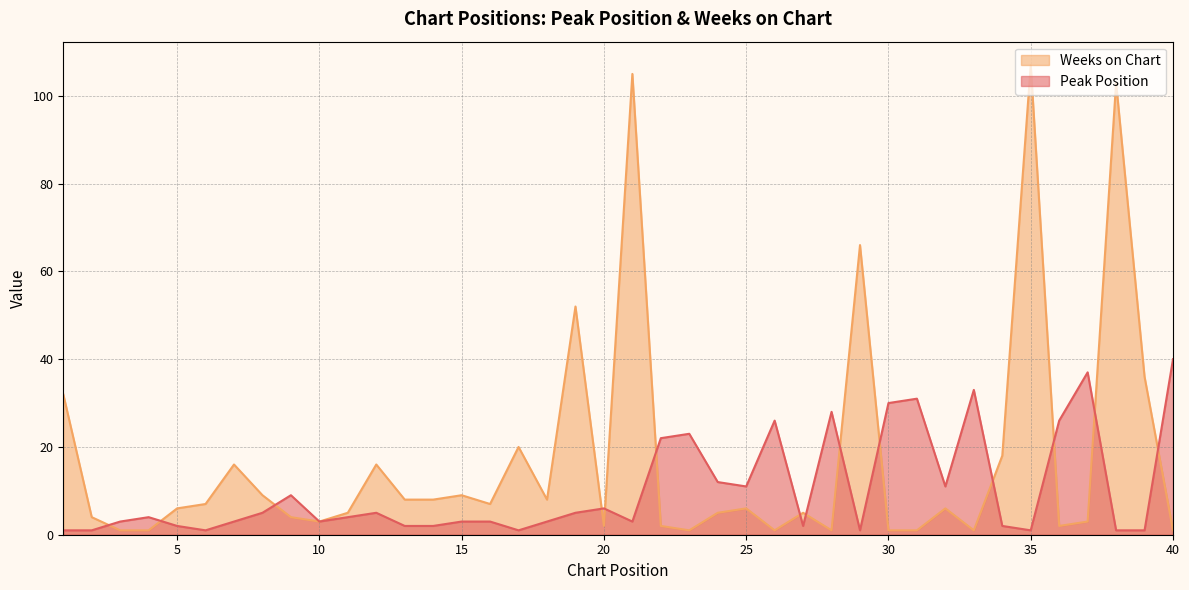

Reading left to right, list all the values displayed in this chart.

Peak Position: 1	1	3	4	2	1	3	5	9	3	4	5	2	2	3	3	1	3	5	6	3	22	23	12	11	26	2	28	1	30	31	11	33	2	1	26	37	1	1	40
Weeks on Chart: 32	4	1	1	6	7	16	9	4	3	5	16	8	8	9	7	20	8	52	2	105	2	1	5	6	1	5	1	66	1	1	6	1	18	107	2	3	103	36	1